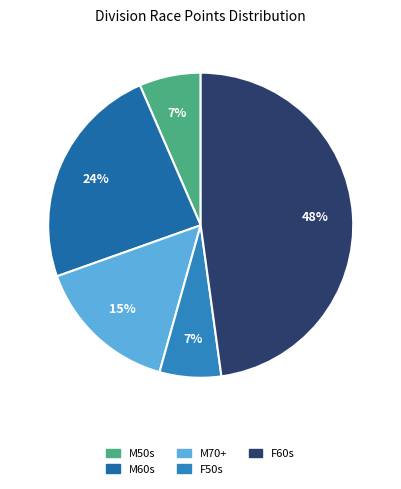

Count the number of slices in the pie.

5